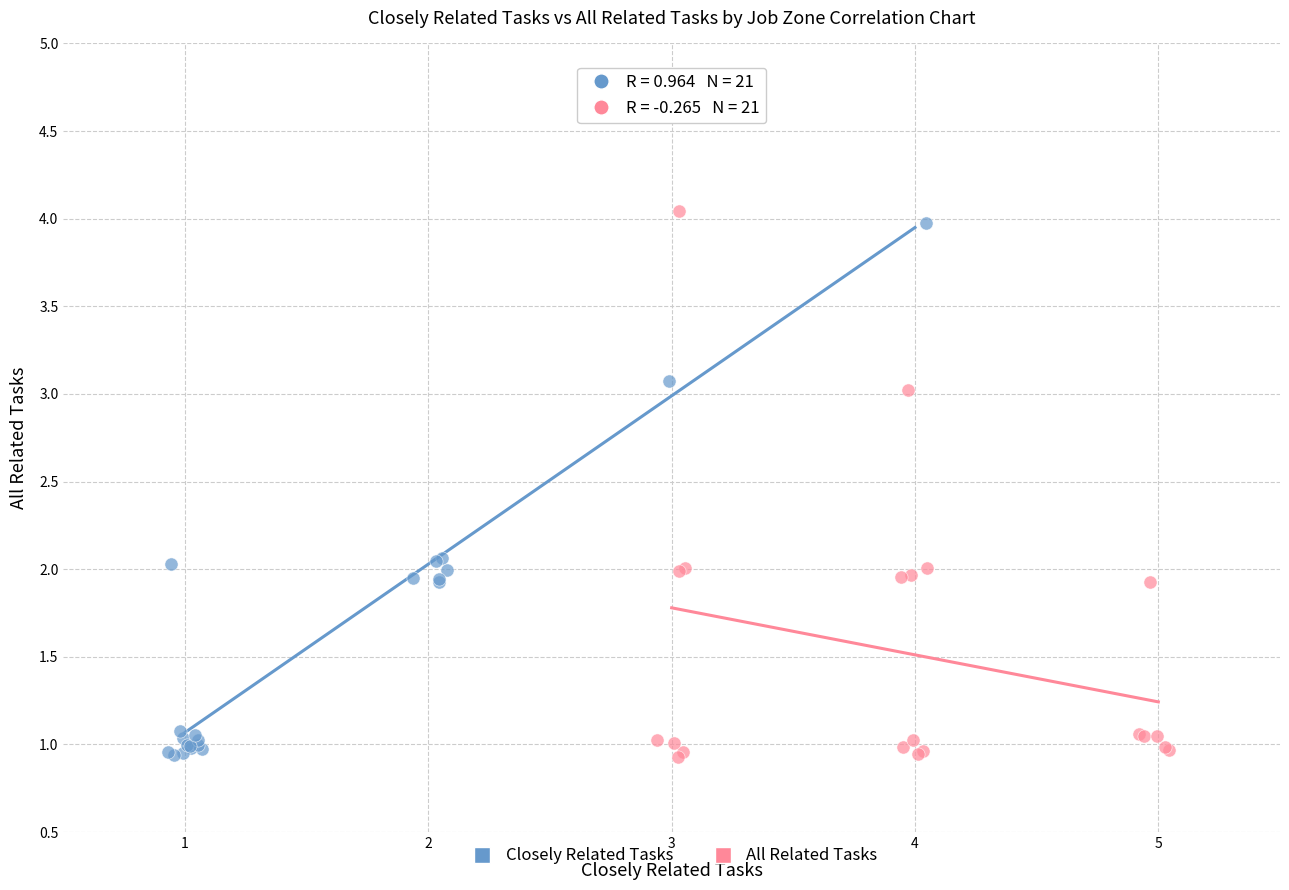

Which series contains the highest Y value?

All Related Tasks